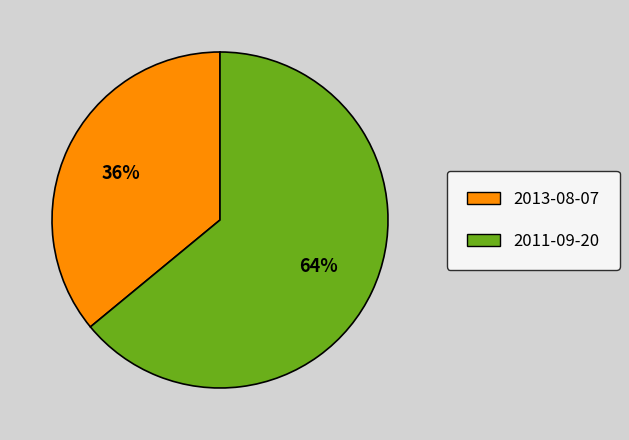

Is it true that 2013-08-07 is 36% of the pie?

True